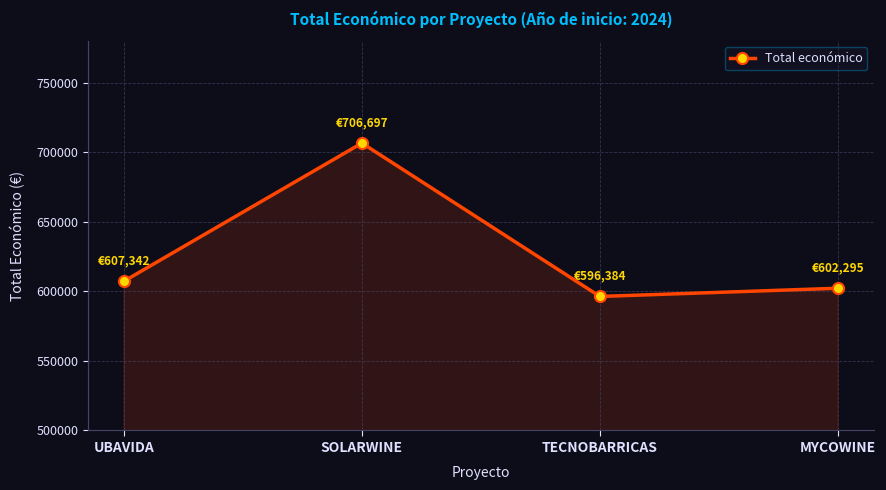

True or false: the data shows 607342.0 at UBAVIDA.

True